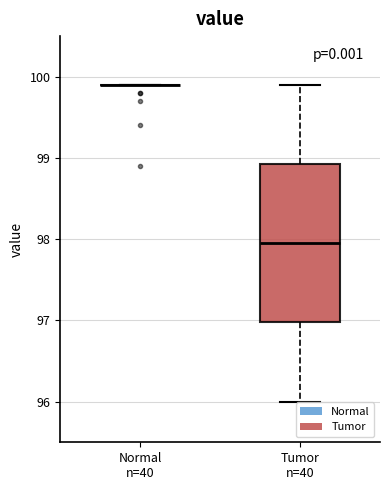

Reading left to right, read every box against the y-axis: the position of its median line, the range the box covers, and the ends of its whiskers. The values are not printed on the chart, so give them approximately, as read against the axis.

Normal n=40: box collapsed to a line at 99.9, whiskers 99.9 to 99.9
Tumor n=40: median 98.0, box 97.0 to 98.9, whiskers 96.0 to 99.9